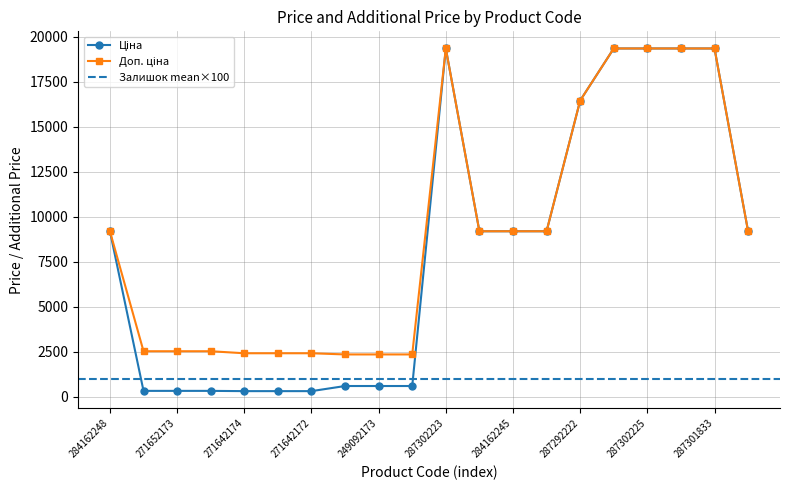

What is the label of the 3rd point from the left?

271652173